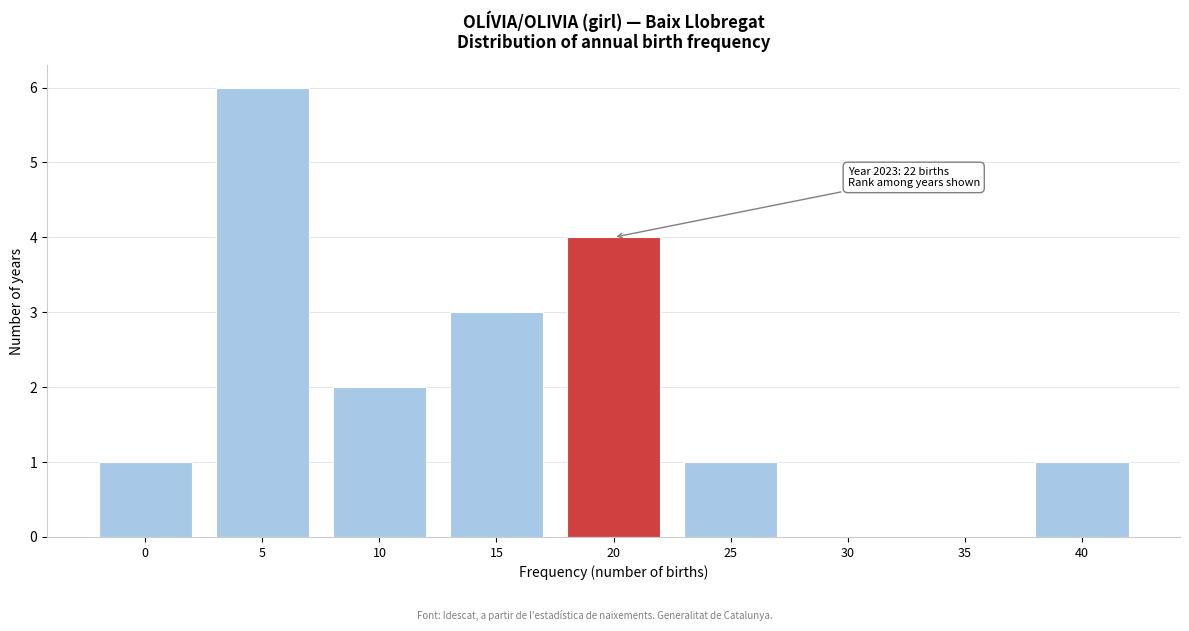

Reading left to right, what are all the values shown in this chart?

0=1	5=6	10=2	15=3	20=4	25=1	30=0	35=0	40=1